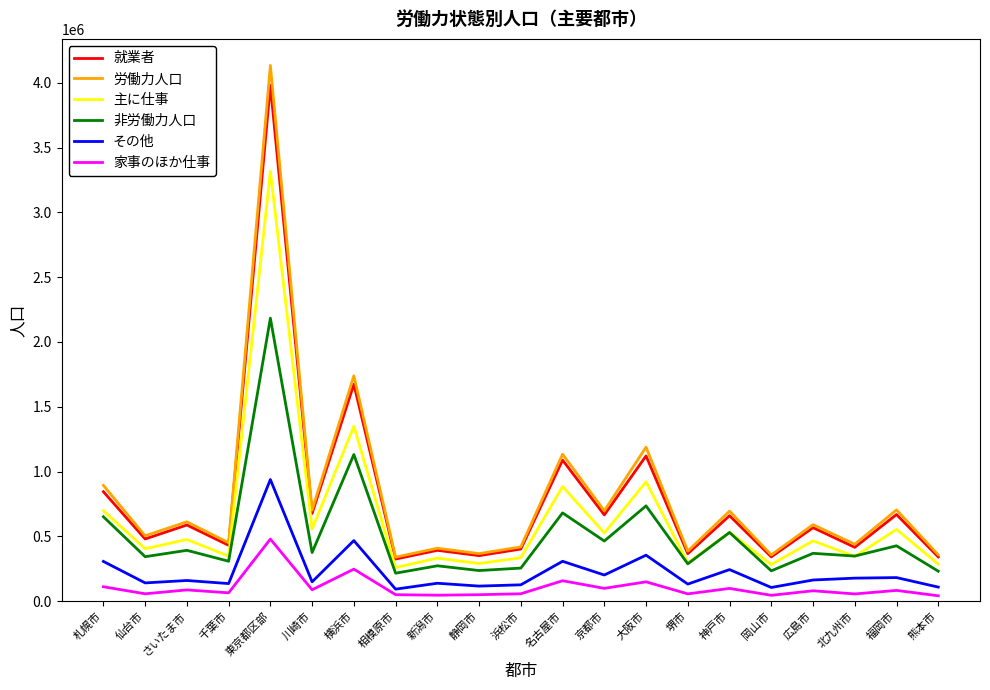

At 札幌市, list the series in order from smallest to largest.

家事のほか仕事, その他, 非労働力人口, 主に仕事, 就業者, 労働力人口